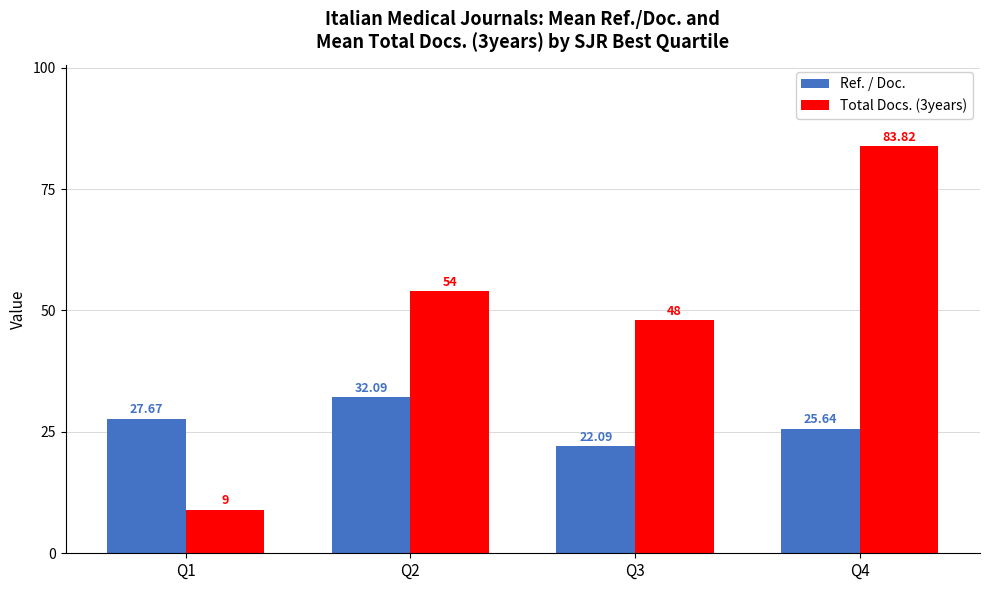

At how many categories does at least one series exceed 52?

2